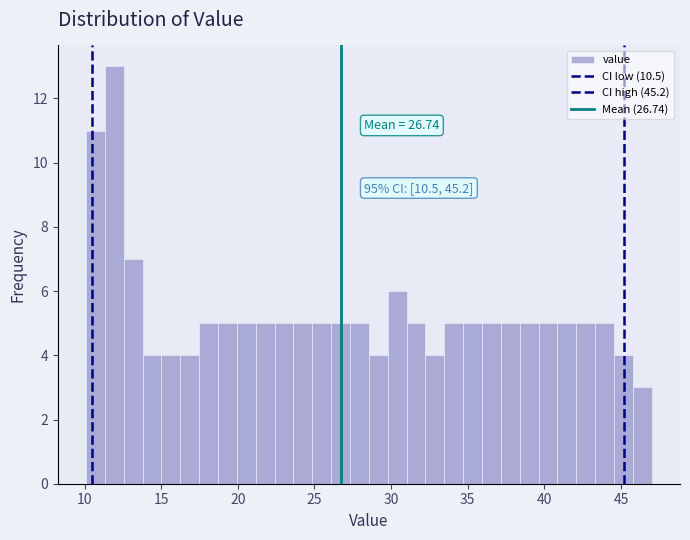

Around what value on the x-axis is the tallest bar? Give the approximate position of its centre, as read against the axis.

12.0